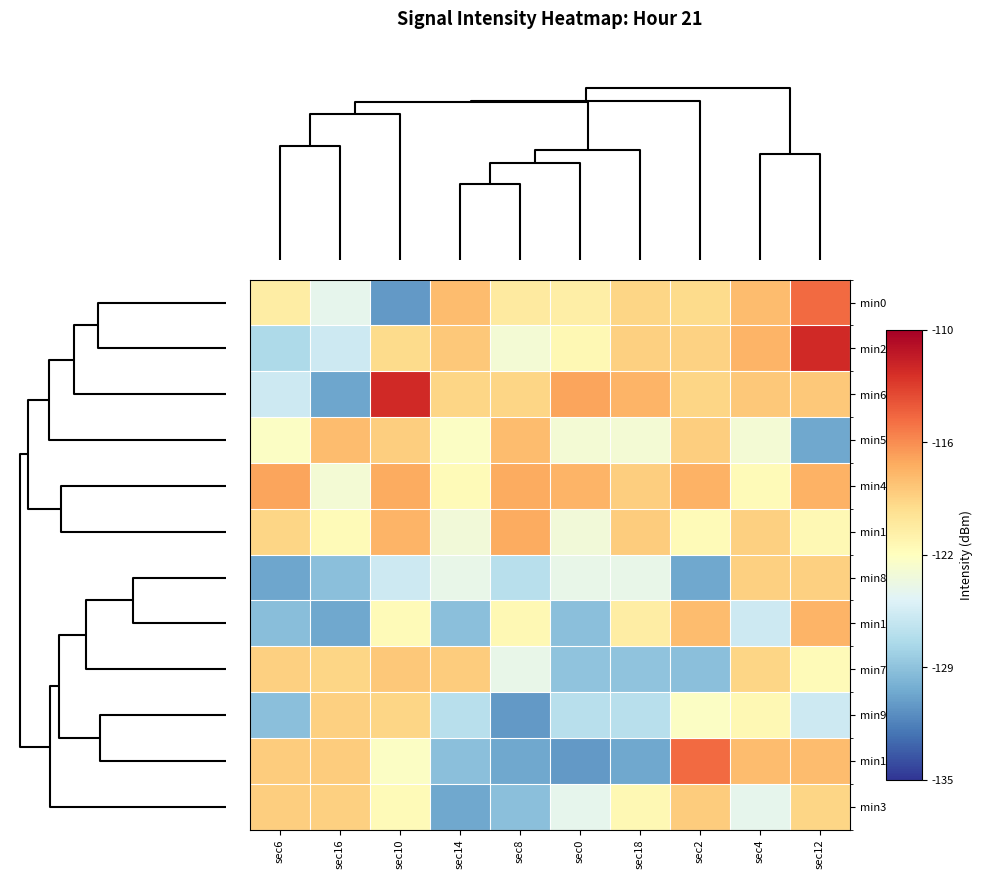

Reading left to right, what are all the values shown in this chart?

min0: sec6=-121.1	sec16=-124.5	sec10=-130.9	sec14=-118.3	sec8=-120.8	sec0=-121.2	sec18=-119.5	sec2=-119.8	sec4=-118.3	sec12=-115.0
min2: sec6=-127.3	sec16=-125.8	sec10=-119.8	sec14=-118.8	sec8=-123.4	sec0=-121.9	sec18=-119.2	sec2=-119.3	sec4=-117.8	sec12=-112.2
min6: sec6=-125.8	sec16=-130.2	sec10=-112.2	sec14=-119.5	sec8=-119.5	sec0=-117.2	sec18=-117.8	sec2=-119.5	sec4=-118.8	sec12=-118.8
min5: sec6=-122.7	sec16=-118.3	sec10=-119.1	sec14=-122.7	sec8=-118.3	sec0=-123.4	sec18=-123.4	sec2=-119.1	sec4=-123.5	sec12=-130.2
min4: sec6=-117.2	sec16=-123.5	sec10=-117.5	sec14=-122.2	sec8=-117.5	sec0=-117.8	sec18=-119.1	sec2=-117.8	sec4=-122.2	sec12=-117.8
min11: sec6=-119.5	sec16=-122.2	sec10=-117.8	sec14=-123.6	sec8=-117.5	sec0=-123.6	sec18=-119.0	sec2=-122.2	sec4=-119.2	sec12=-121.9
min8: sec6=-130.2	sec16=-128.8	sec10=-125.8	sec14=-124.3	sec8=-126.8	sec0=-124.3	sec18=-124.3	sec2=-130.2	sec4=-119.2	sec12=-119.2
min10: sec6=-129.0	sec16=-130.2	sec10=-122.2	sec14=-128.8	sec8=-121.9	sec0=-128.8	sec18=-121.1	sec2=-118.3	sec4=-125.8	sec12=-117.8
min7: sec6=-119.2	sec16=-119.5	sec10=-118.8	sec14=-119.0	sec8=-124.3	sec0=-128.7	sec18=-128.7	sec2=-128.9	sec4=-119.5	sec12=-122.2
min9: sec6=-128.8	sec16=-119.2	sec10=-119.5	sec14=-126.8	sec8=-130.9	sec0=-126.8	sec18=-126.8	sec2=-122.7	sec4=-121.9	sec12=-125.8
min1: sec6=-119.0	sec16=-119.0	sec10=-122.7	sec14=-128.9	sec8=-130.2	sec0=-130.9	sec18=-130.2	sec2=-115.0	sec4=-118.3	sec12=-118.3
min3: sec6=-119.1	sec16=-119.2	sec10=-122.2	sec14=-130.2	sec8=-128.9	sec0=-124.5	sec18=-121.9	sec2=-119.0	sec4=-124.5	sec12=-119.5